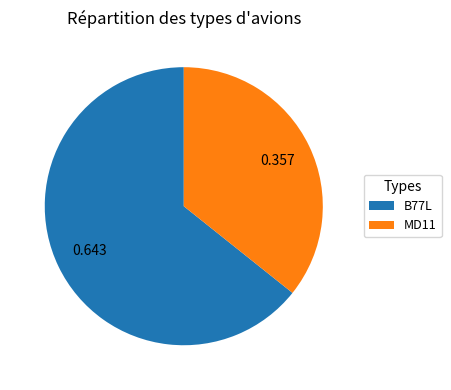

Approximately how many times larger is the value at MD11 compared to B77L?

0.6